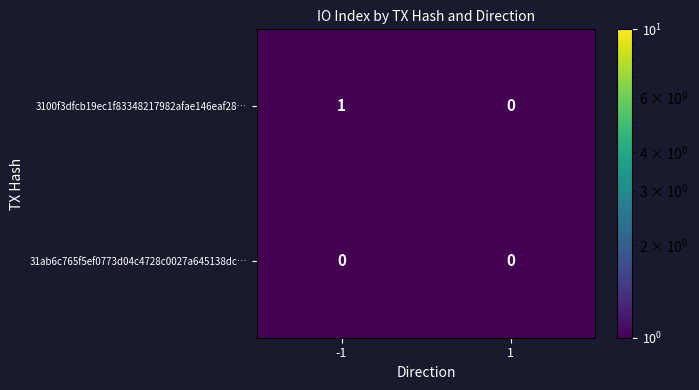

Rank the series at -1 from highest to lowest value.

3100f3dfcb19ec1f83348217982afae146eaf28…, 31ab6c765f5ef0773d04c4728c0027a645138dc…